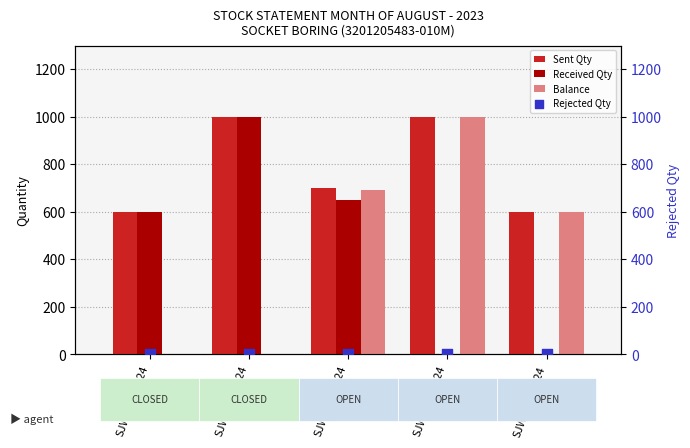

At which category is the sum across all series the highest?

SJW/215/2324